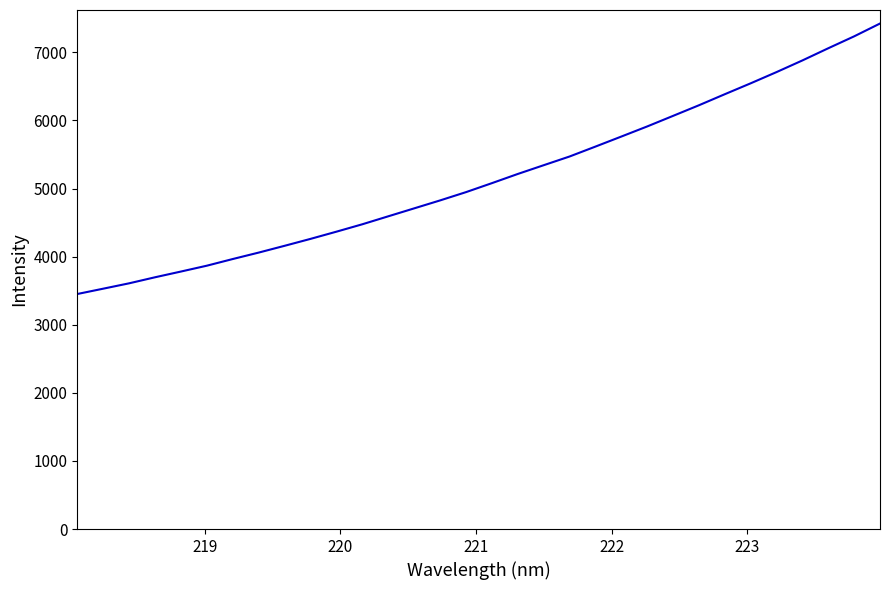

Reading right to left, list all the values displayed in this chart.

7424.0	7235.7	7060.8	6882.0	6710.9	6546.0	6385.9	6223.5	6067.6	5912.3	5763.8	5616.5	5470.8	5342.9	5214.4	5079.5	4947.6	4826.0	4709.4	4592.8	4475.9	4367.1	4261.3	4159.7	4060.1	3965.6	3867.6	3781.7	3697.4	3608.7	3529.8	3451.6